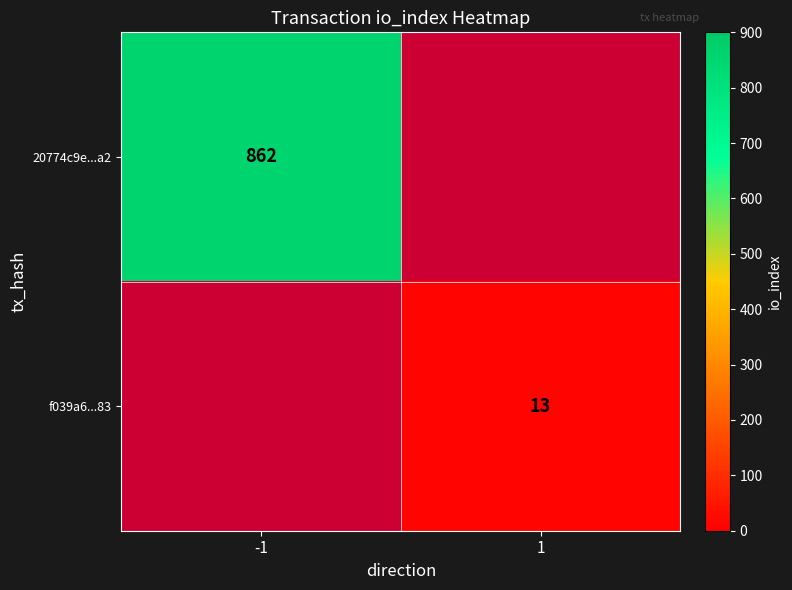

Which label corresponds to the largest value in the chart?

-1